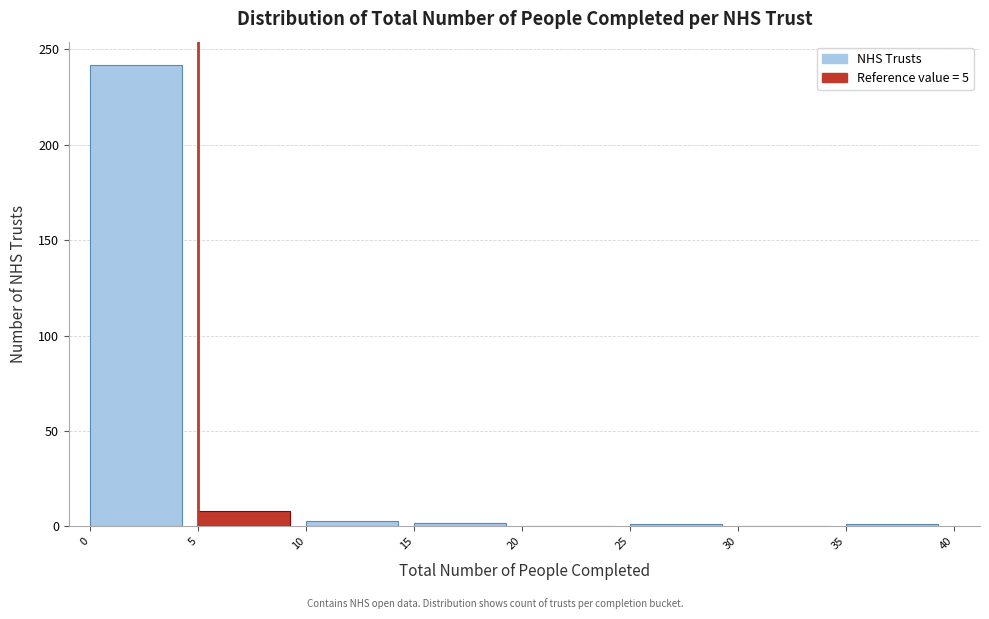

What is the height of the bar covering 0 to 5 on the x-axis? The values are not printed on the chart, so give them approximately, as read against the axis.

240